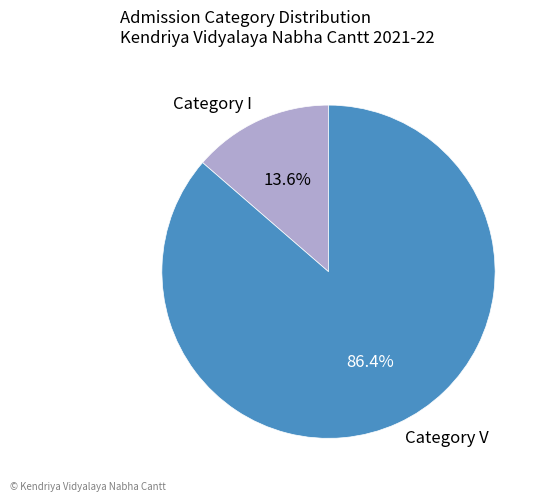

What percentage is NOT represented by Category I?

86.4%